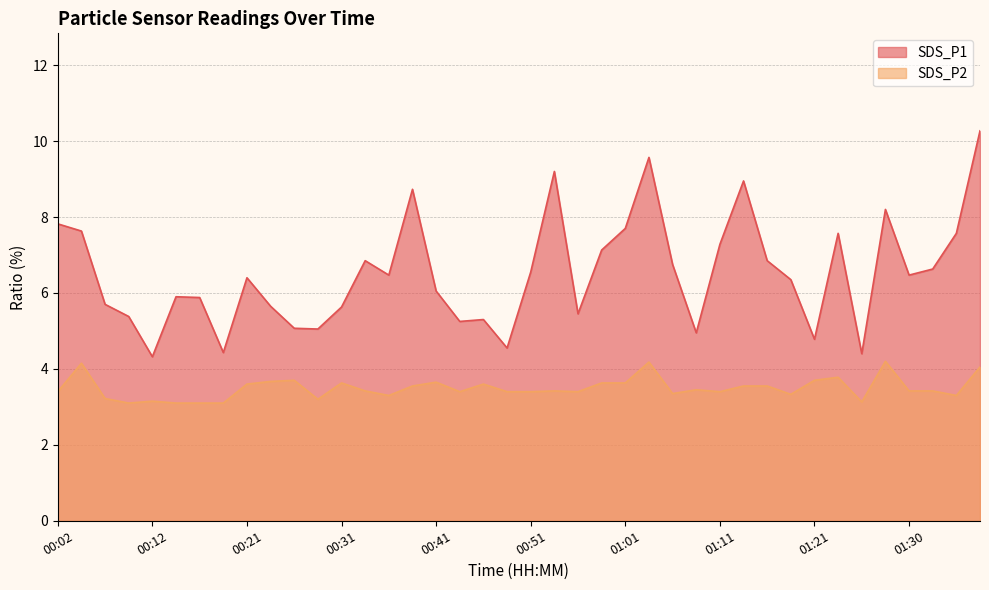

Rank the series by their average value, from highest to lowest.

SDS_P1, SDS_P2